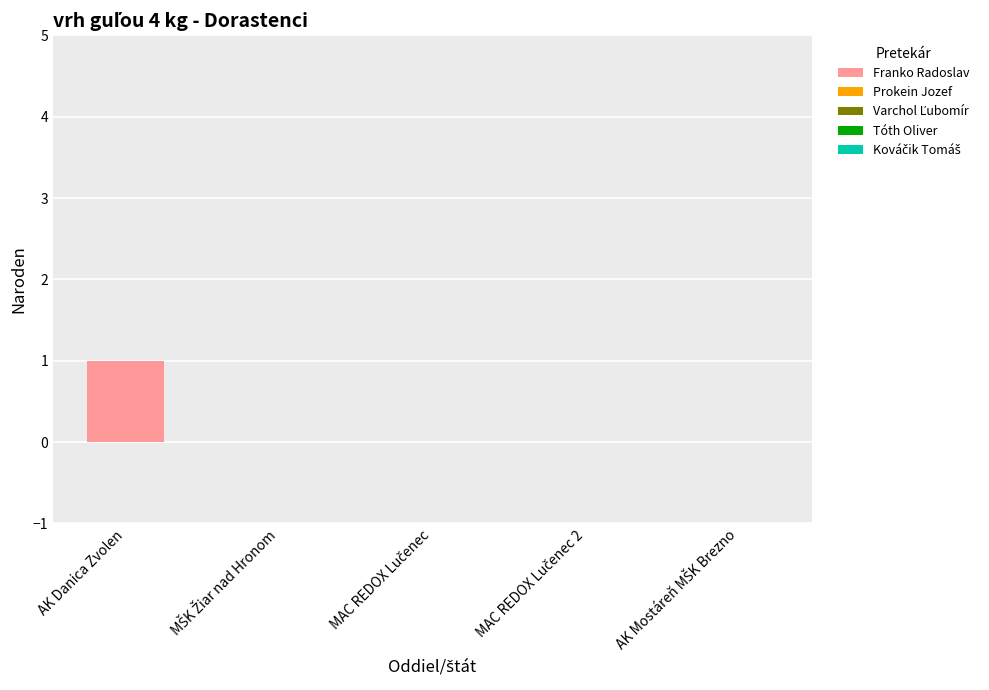

The chart shows a value of 1 at AK Danica Zvolen. True or false?

True